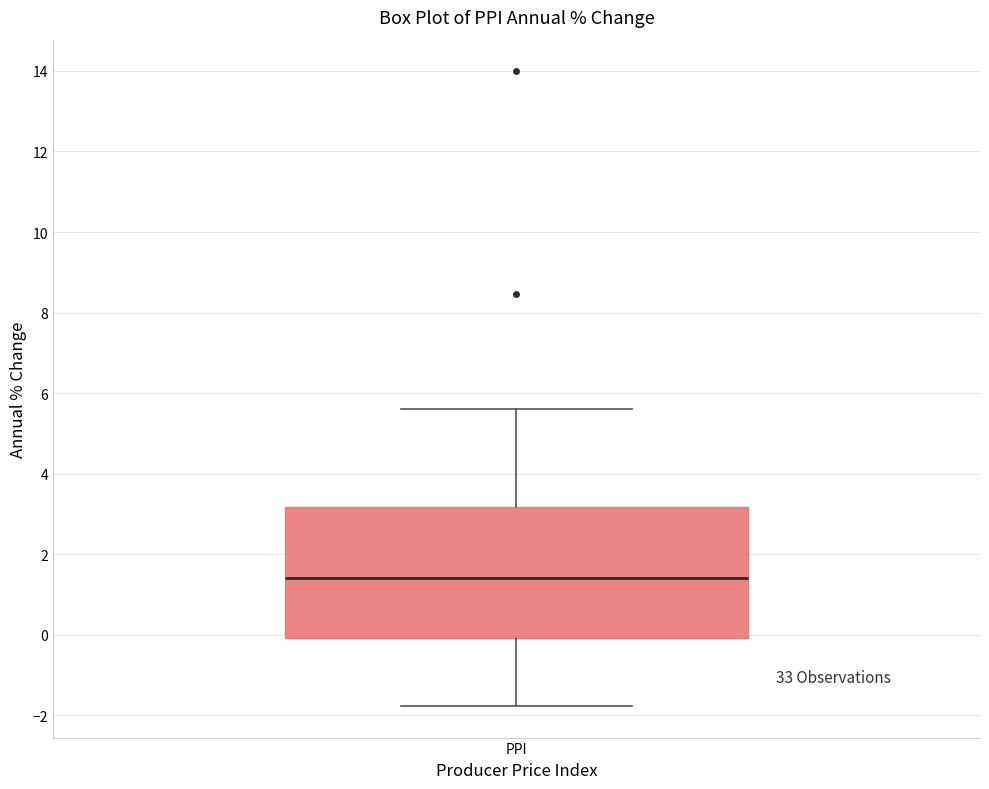

Read this box plot against the y-axis: the position of the median line, the range covered by the box, and the ends of both whiskers. The values are not printed on the chart, so give them approximately, as read against the axis.

median 1.4, box 0.0 to 3.2, whiskers -1.8 to 5.6